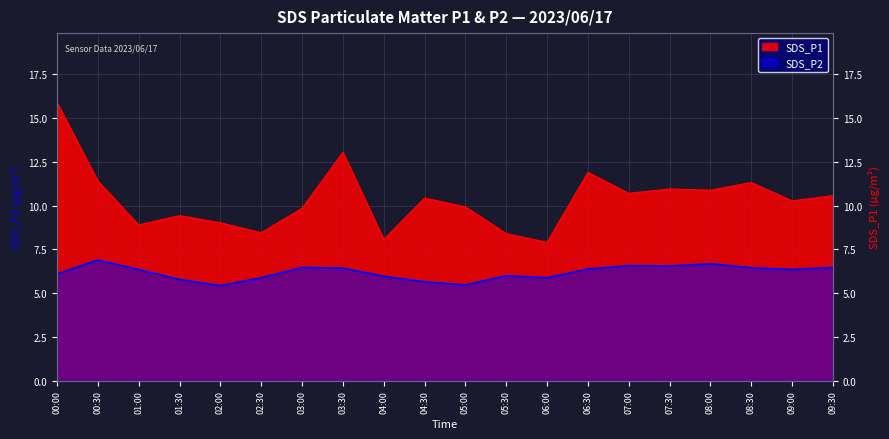

At which label is SDS_P2 closest to 6?

05:30